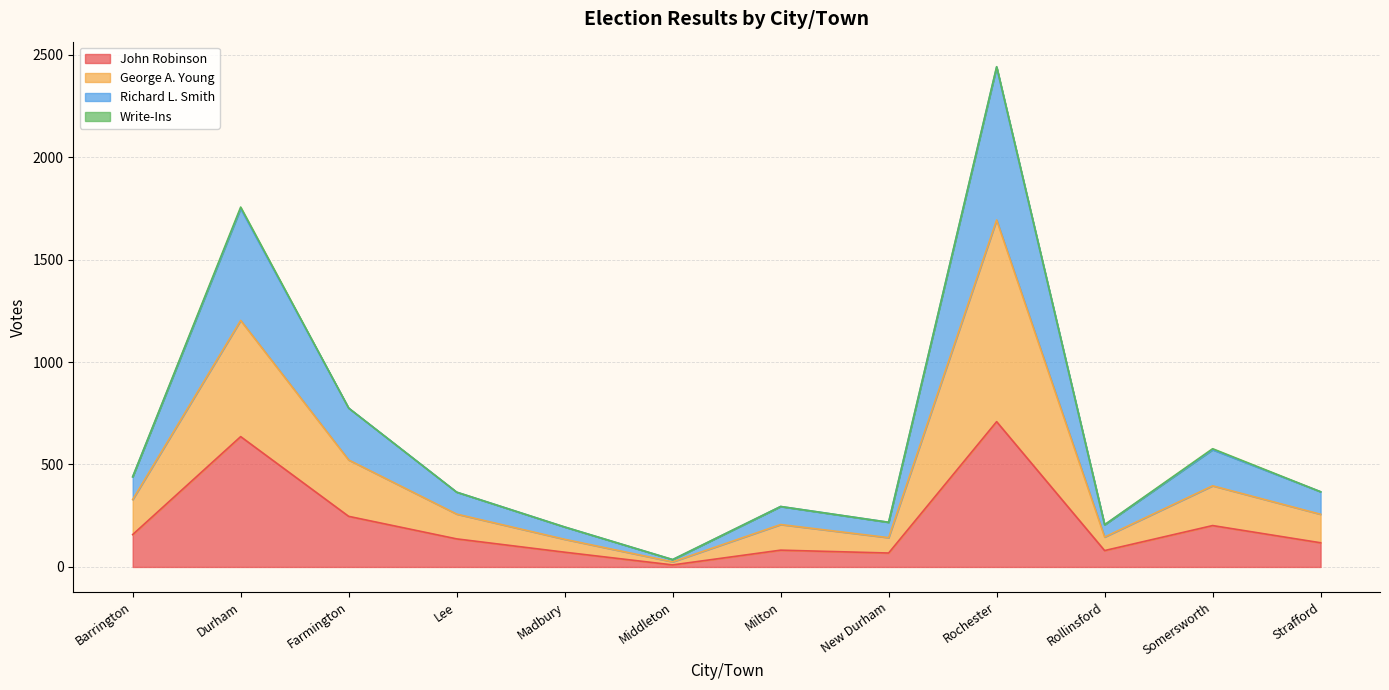

The John Robinson series shows 202 at Somersworth. True or false?

True